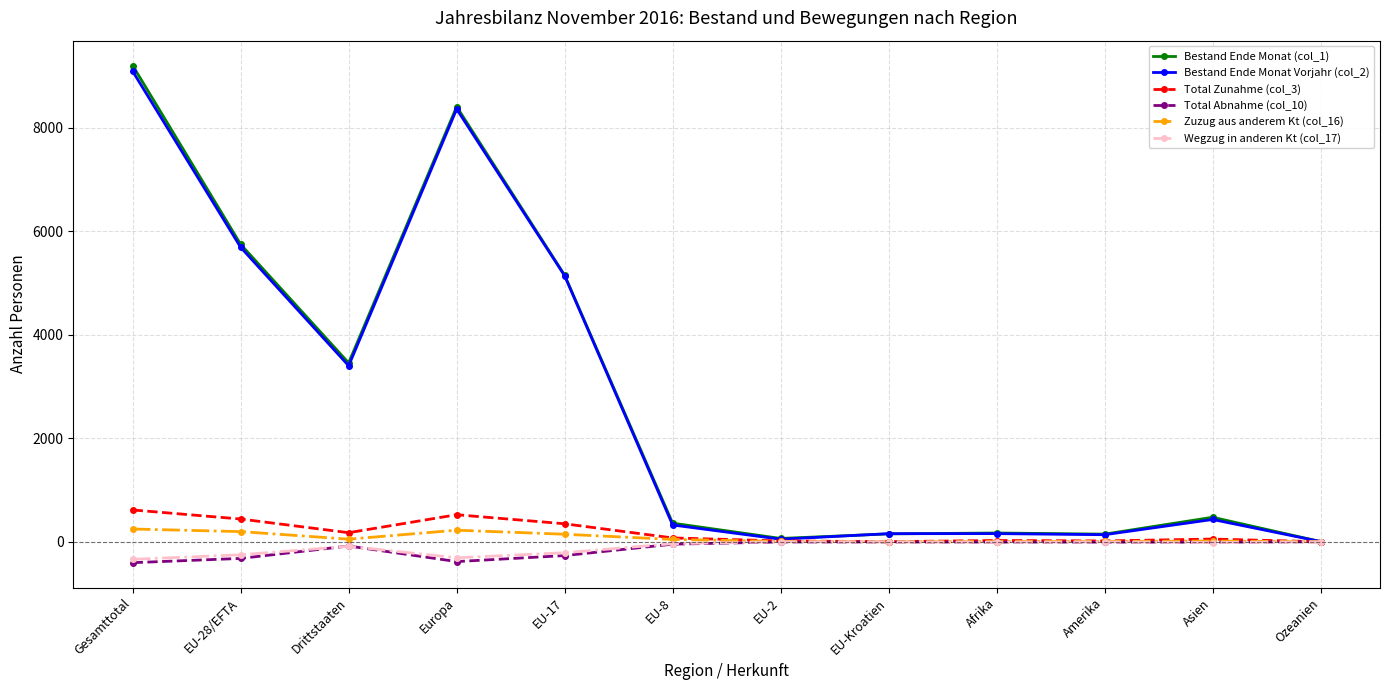

What is the greatest value displayed?

9197